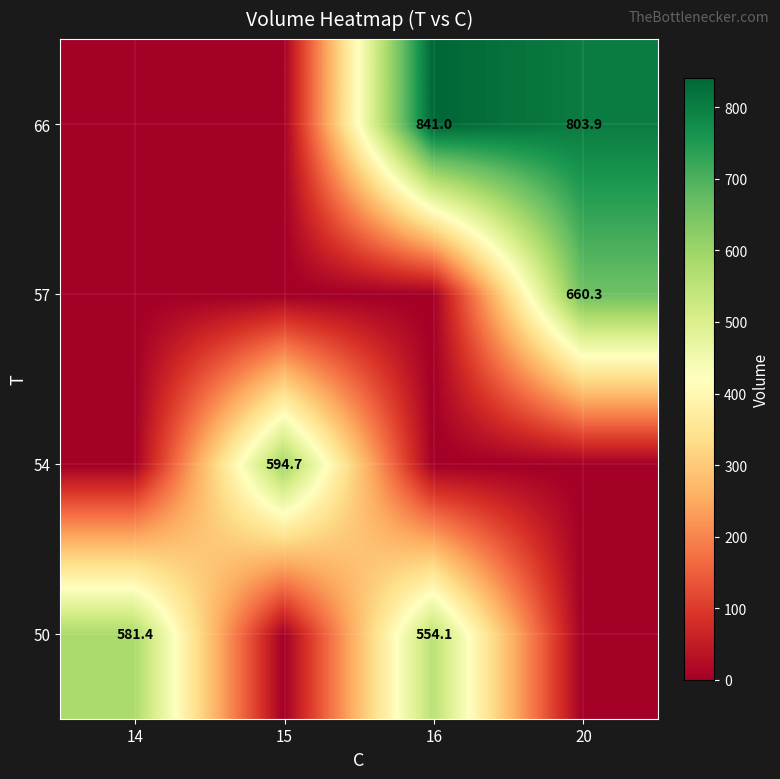

The 66 series shows 803.9 at 20. True or false?

True